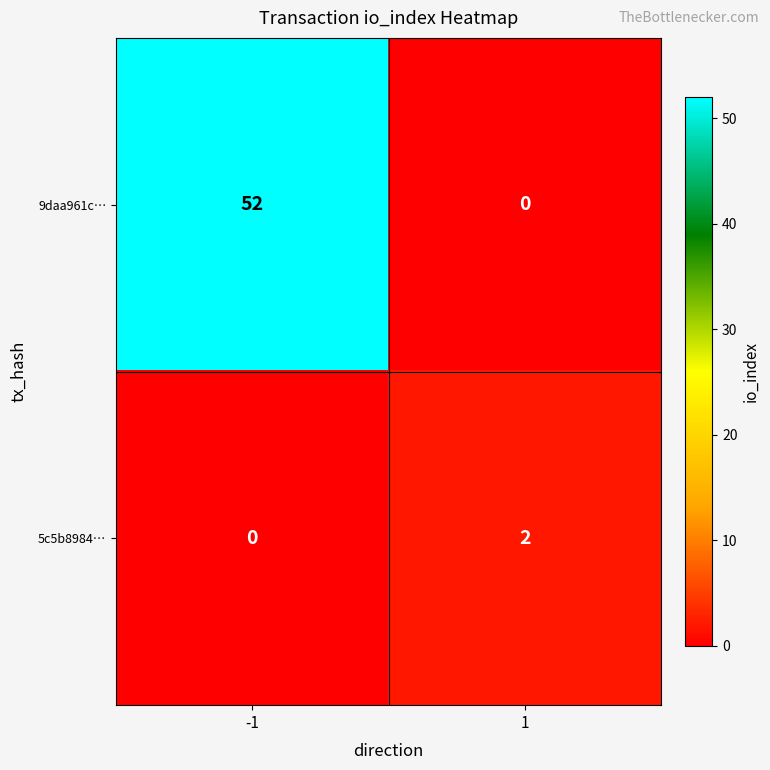

What is the sum of the 9daa961c… values at -1 and 1?

52